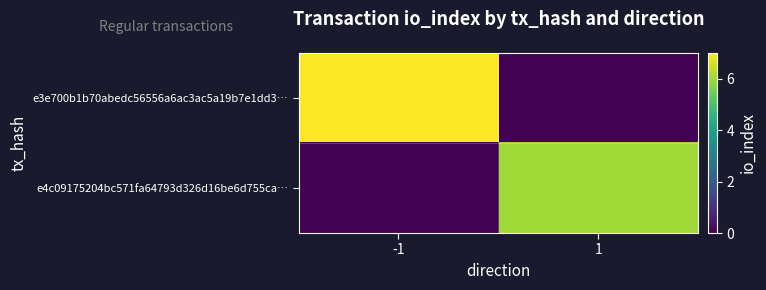

At 1, list the series in order from largest to smallest.

e4c09175204bc571fa64793d326d16be6d755ca…, e3e700b1b70abedc56556a6ac3ac5a19b7e1dd3…